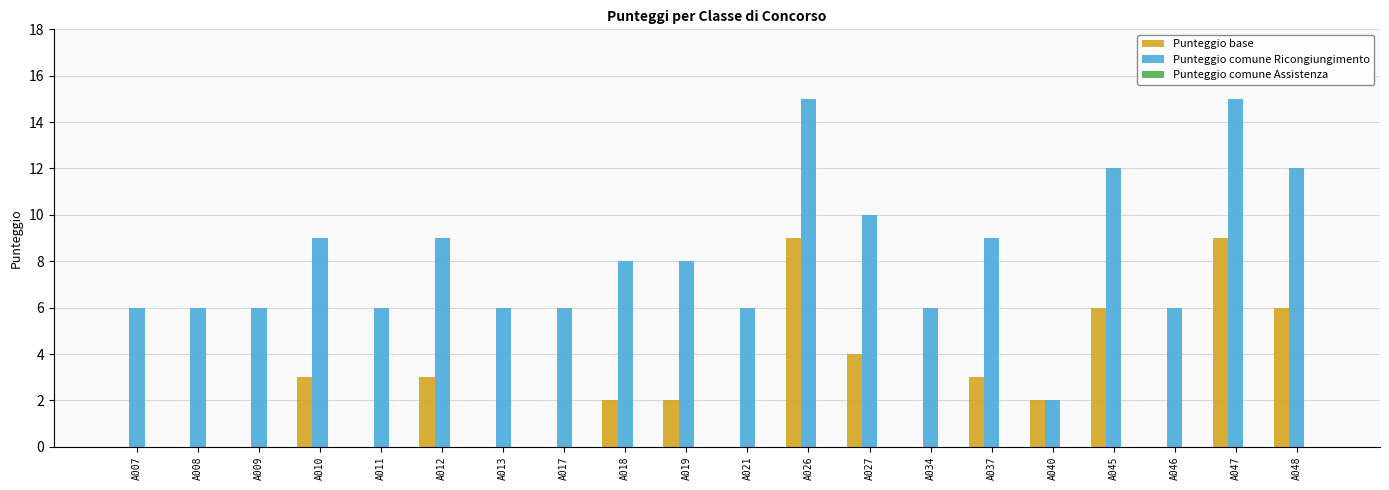

Which series has the widest spread of values?

Punteggio comune Ricongiungimento